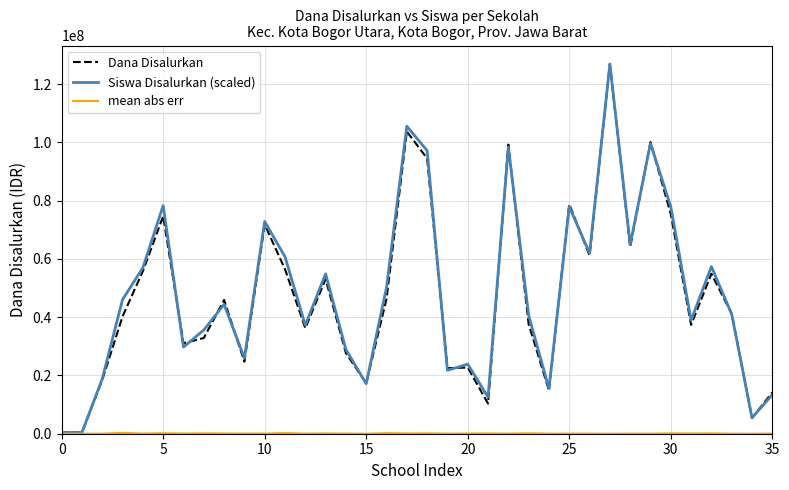

Is this an area chart (filled region under the line)?

No